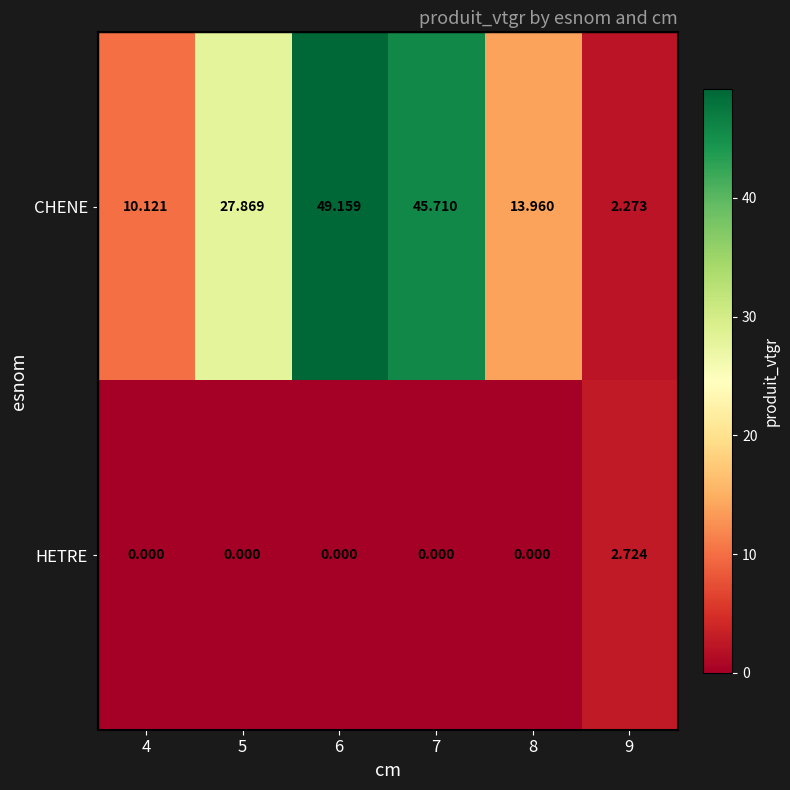

Between 4 and 8, which series saw the biggest shift?

CHENE